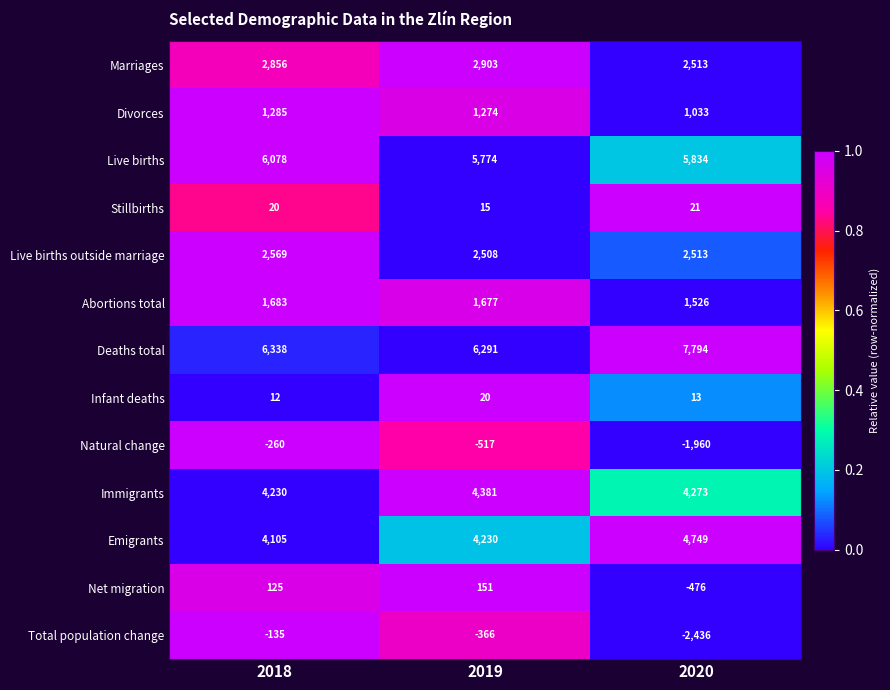

Which category has the lowest value across all series?

2020